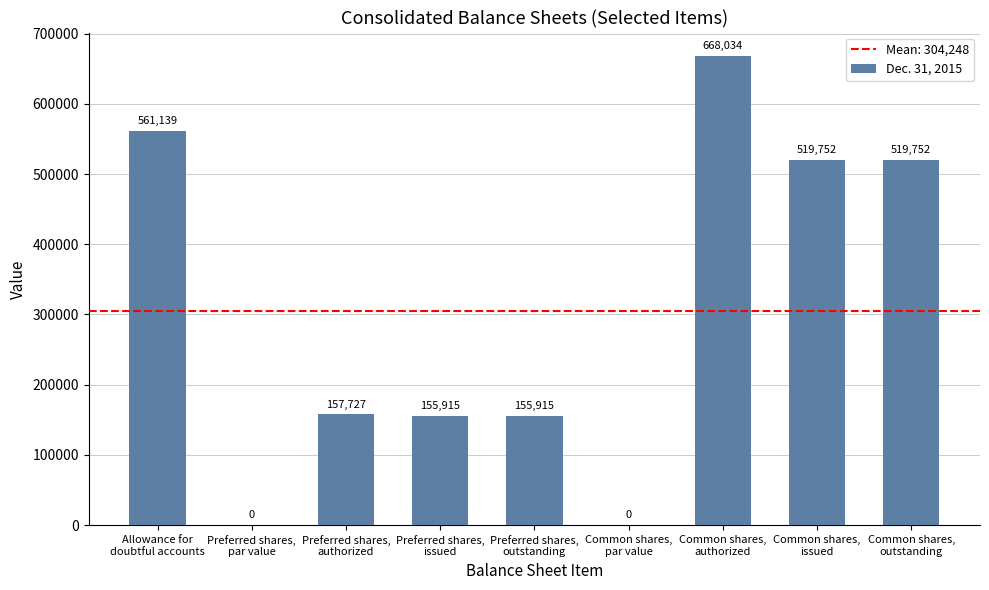

Reading left to right, list all the values displayed in this chart.

561139	0	157727	155915	155915	0	668034	519752	519752